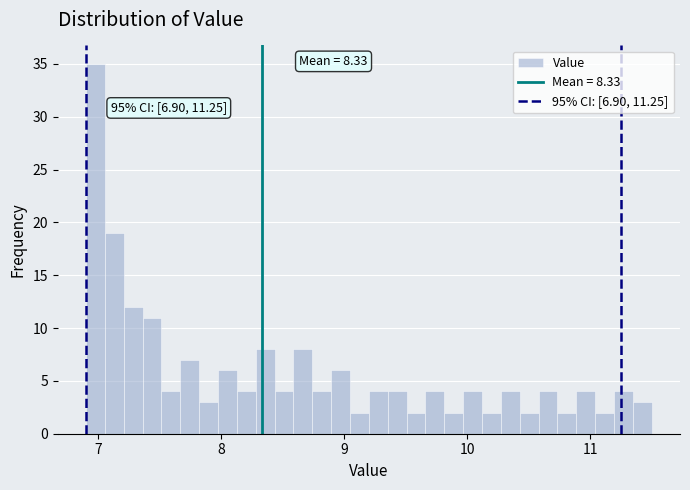

Around what value on the x-axis is the tallest bar? Give the approximate position of its centre, as read against the axis.

7.0